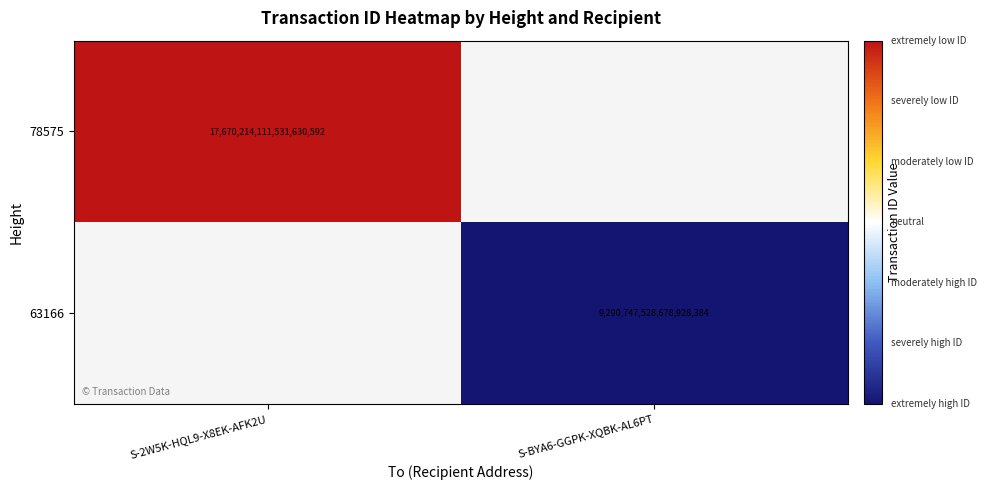

Is the value of 63166 at S-BYA6-GGPK-XQBK-AL6PT greater than the value of 78575 at S-2W5K-HQL9-X8EK-AFK2U?

No